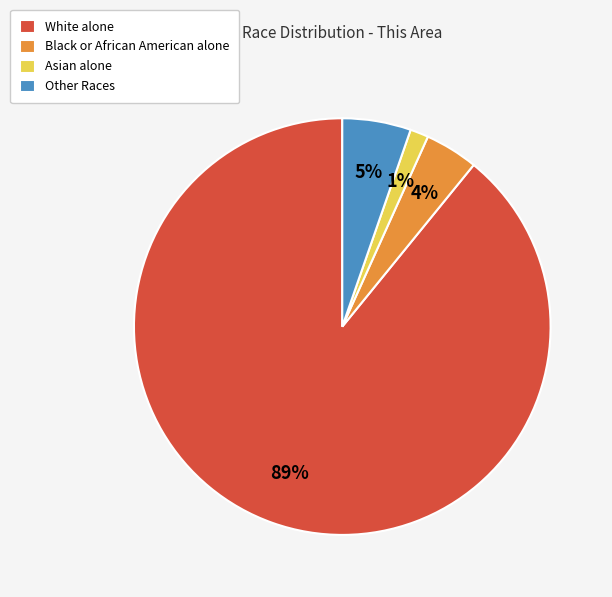

Is it true that Black or African American alone is 10% of the pie?

False